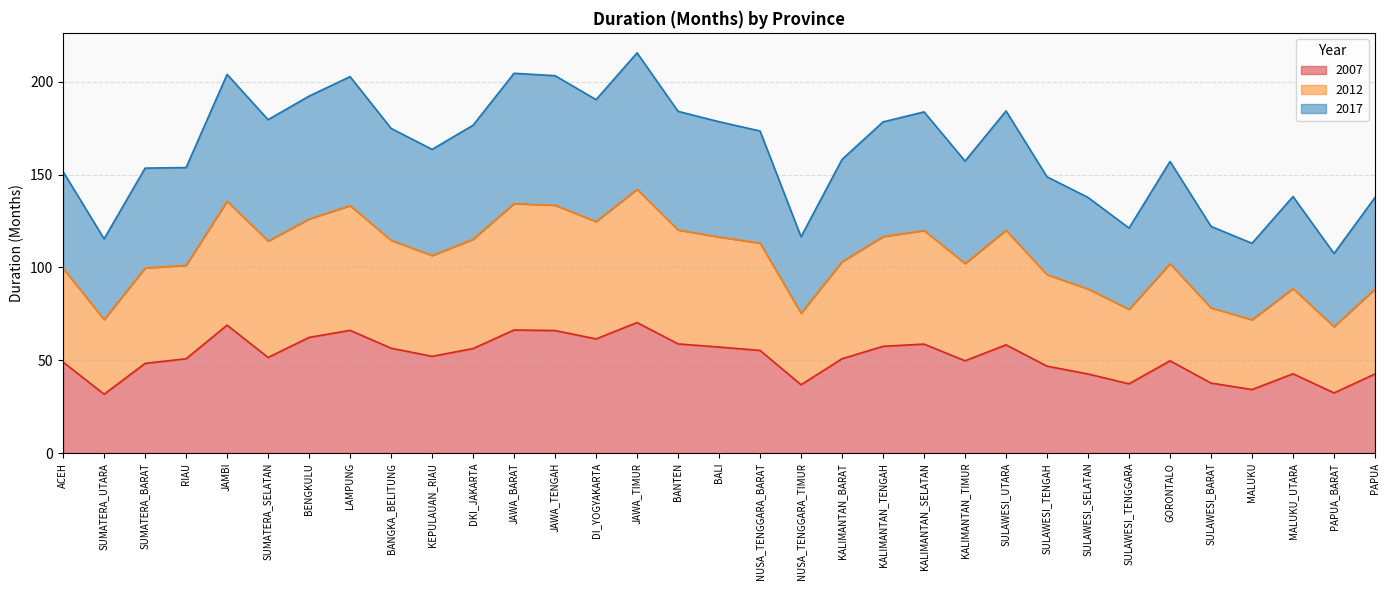

True or false: 2007 has a value of 109.8 at JAMBI.

False